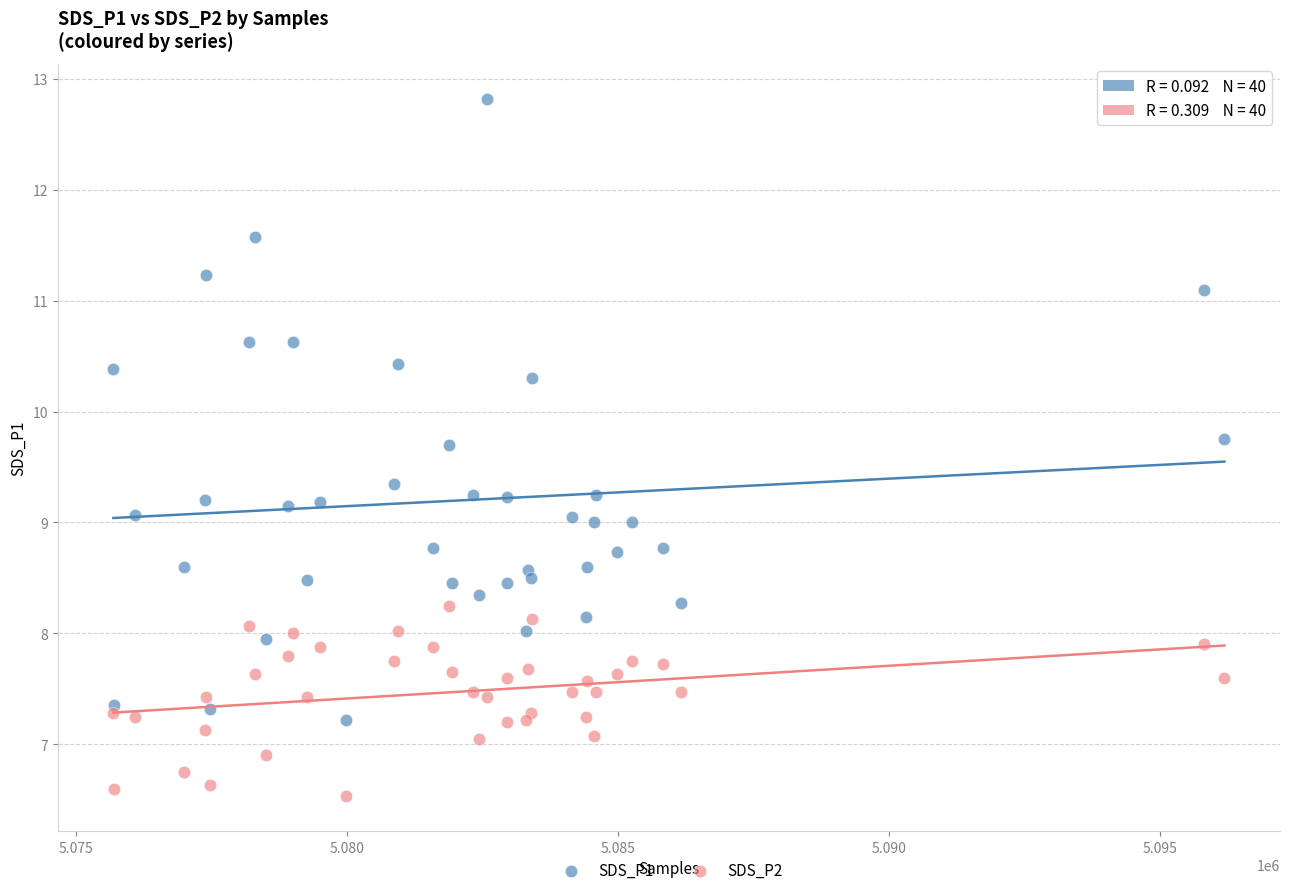

Which series reaches the maximum Y coordinate?

SDS_P1